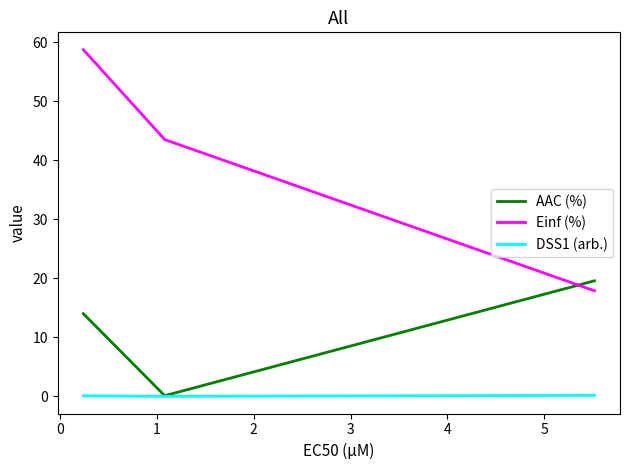

Which series has the widest spread of values?

Einf (%)